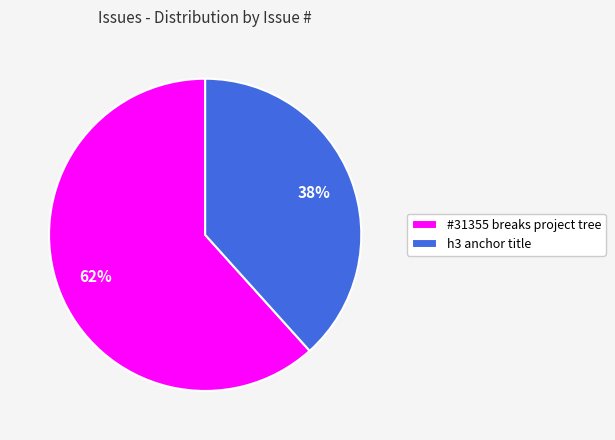

Between #31355 breaks project tree and h3 anchor title, which is larger?

#31355 breaks project tree